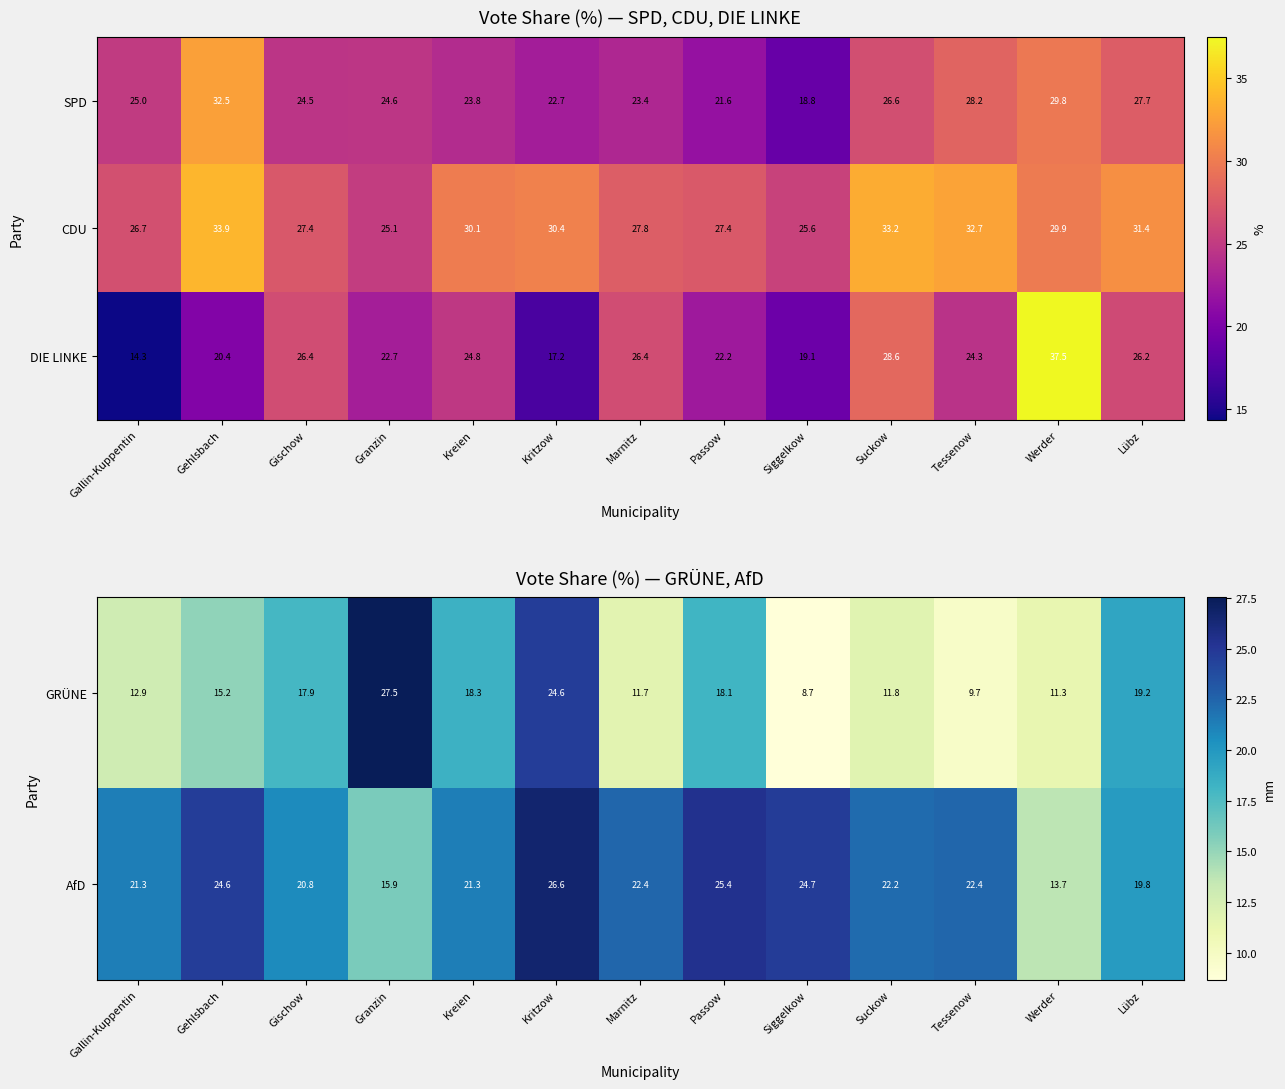

What is the highest value of the DIE LINKE series?

37.5